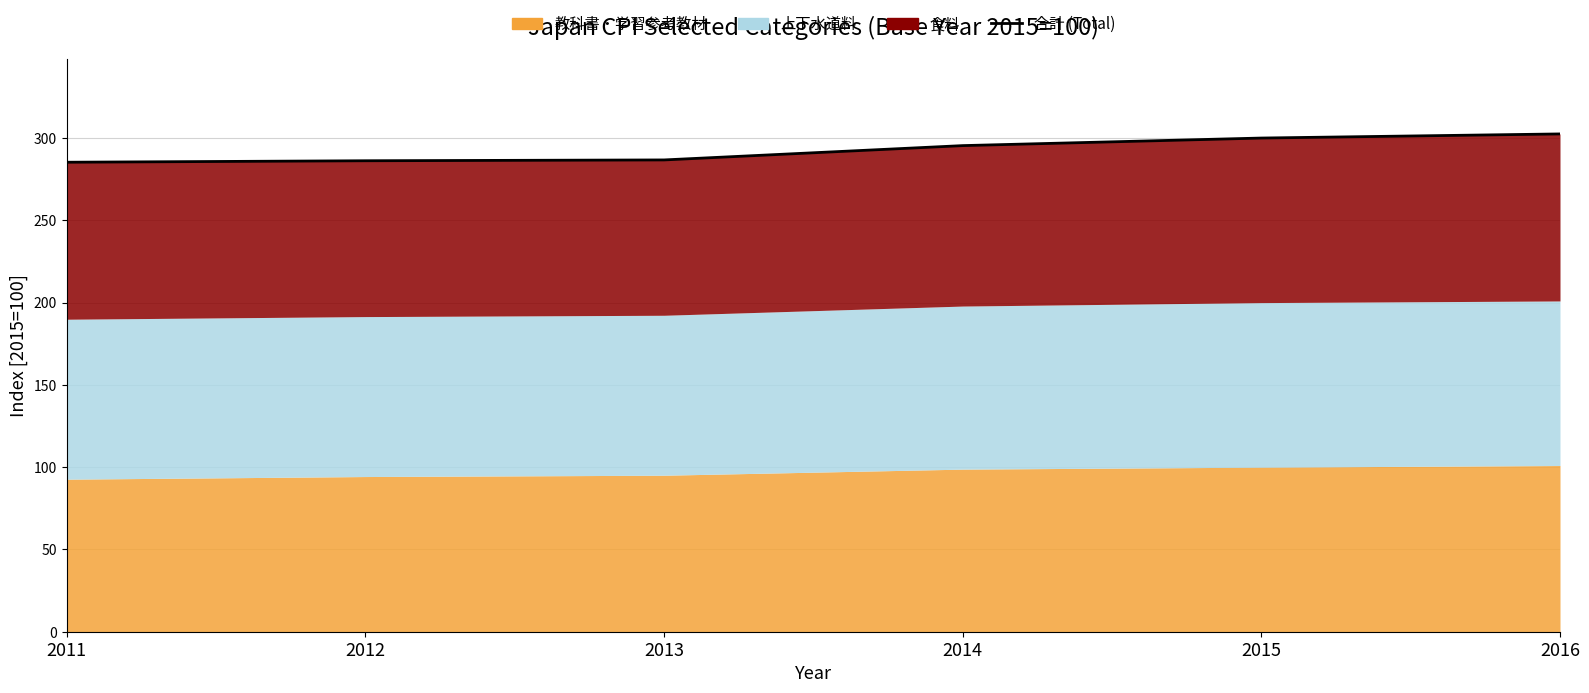

How many lines are shown in the chart?

1